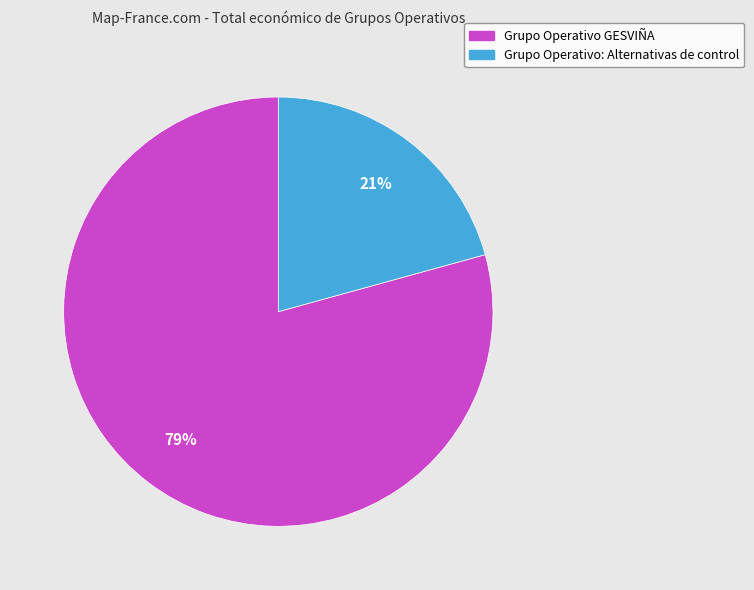

Rank the categories by value from lowest to highest.

Grupo Operativo: Alternativas de control, Grupo Operativo GESVIÑA